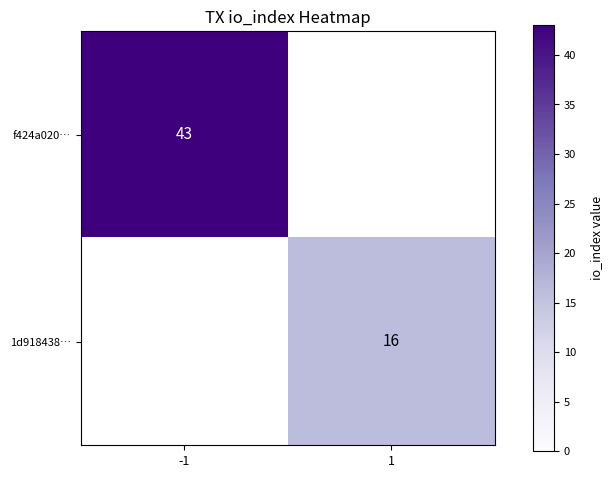

The value of f424a020… at -1 is 72. True or false?

False